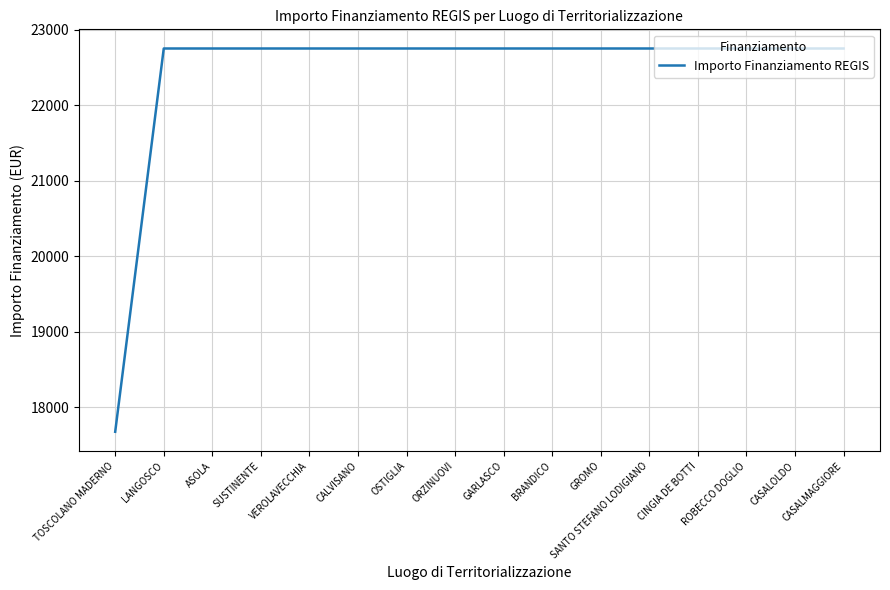

What is the approximate value at CASALOLDO?

22750.0